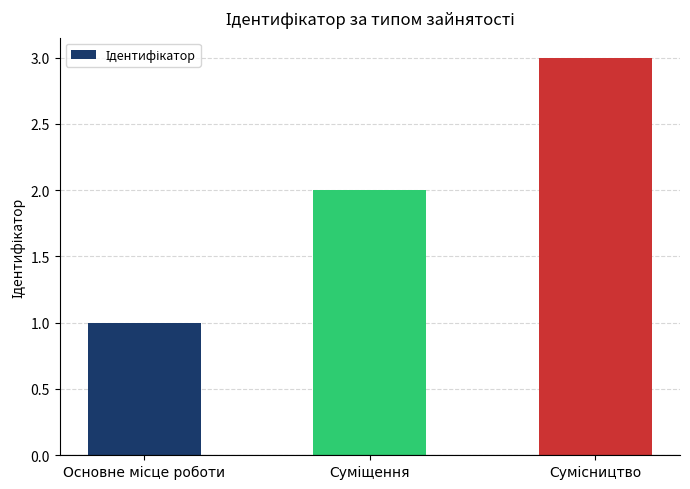

What is the sum of all values?

6